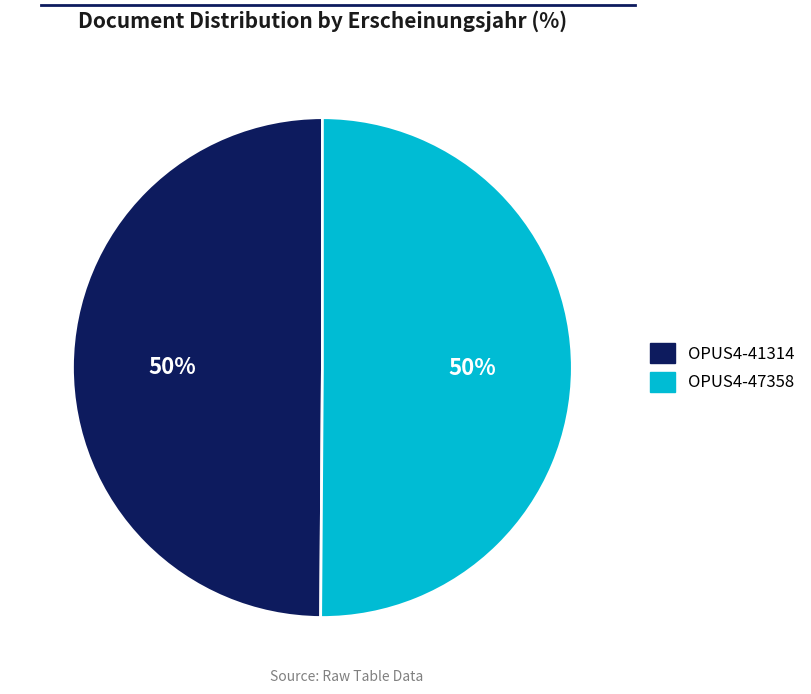

Combined, do OPUS4-47358 and OPUS4-41314 account for over 50%?

Yes